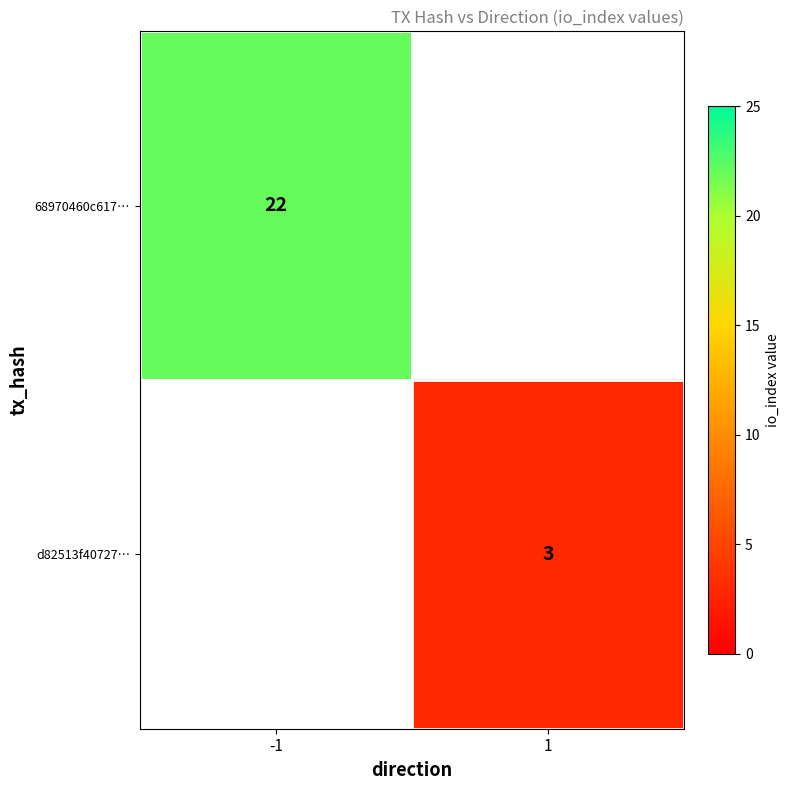

The 68970460c617… series shows 22 at -1. True or false?

True